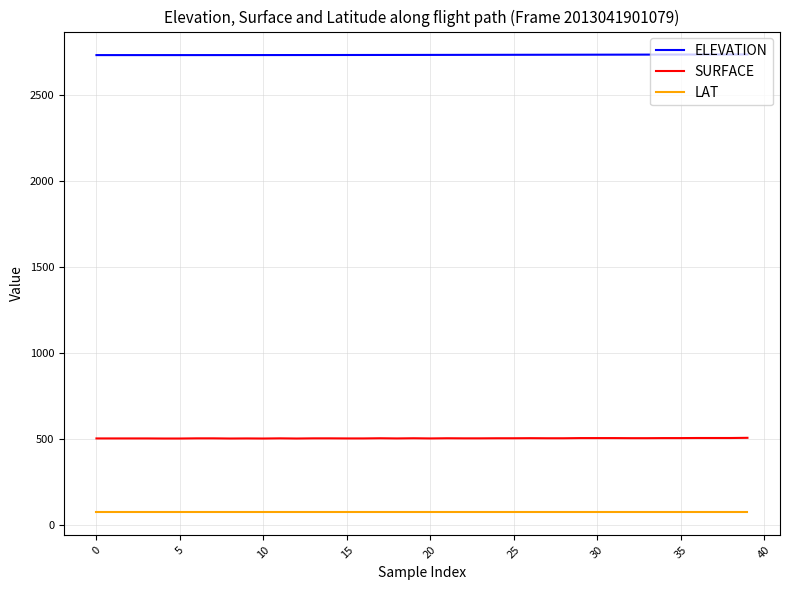

True or false: SURFACE and LAT cross at least once.

False